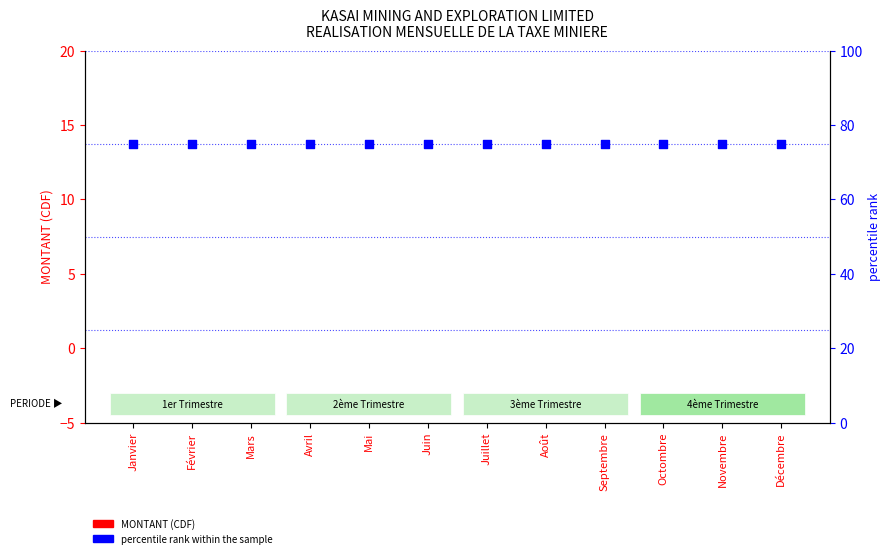

What are all the series names shown in the legend?

MONTANT (CDF), percentile rank within the sample